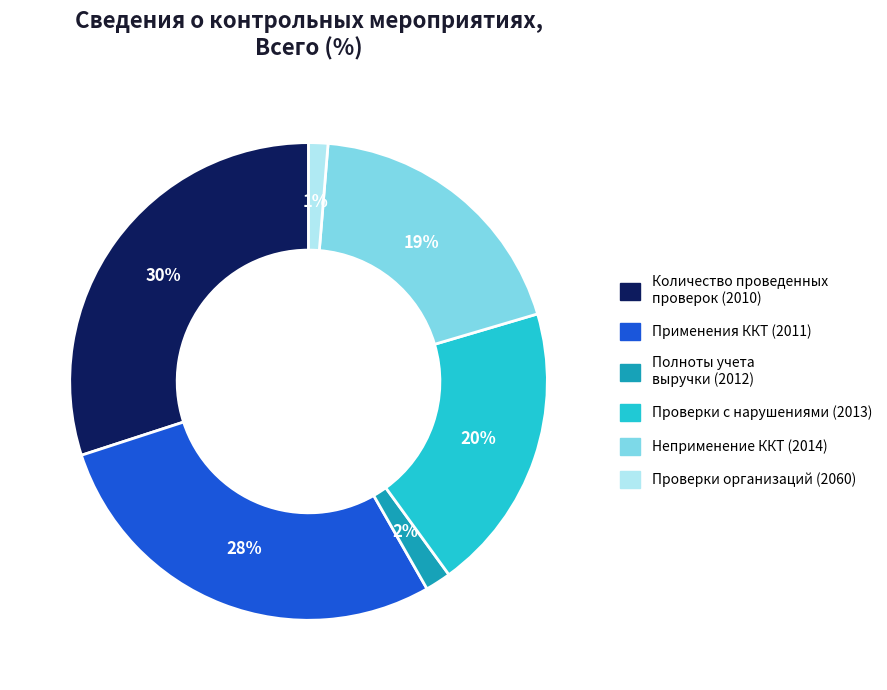

How many segments does this pie chart have?

6